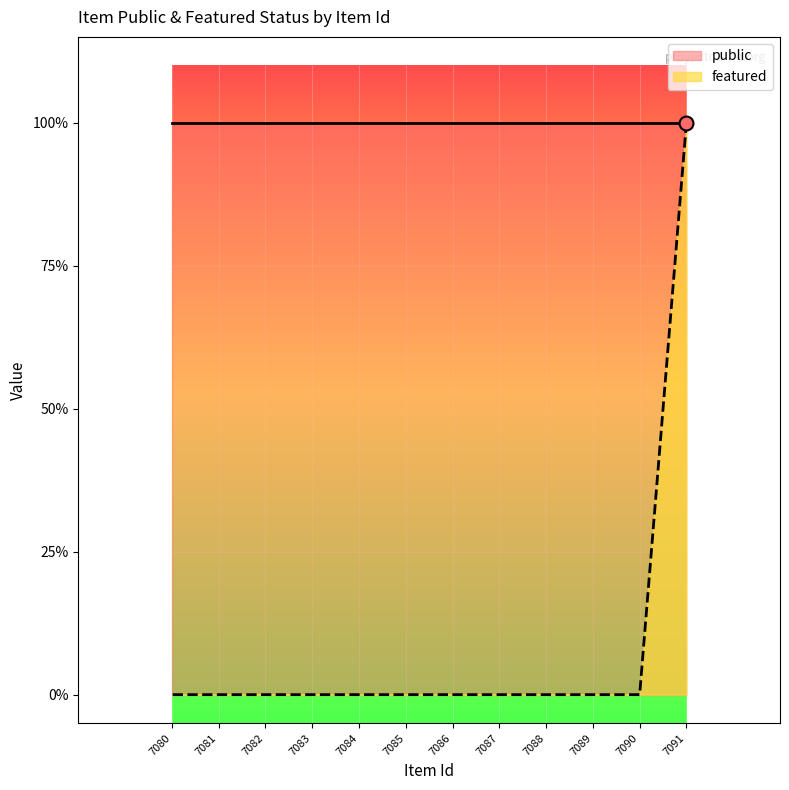

Which has a higher value, 7088 or 7086?

7088